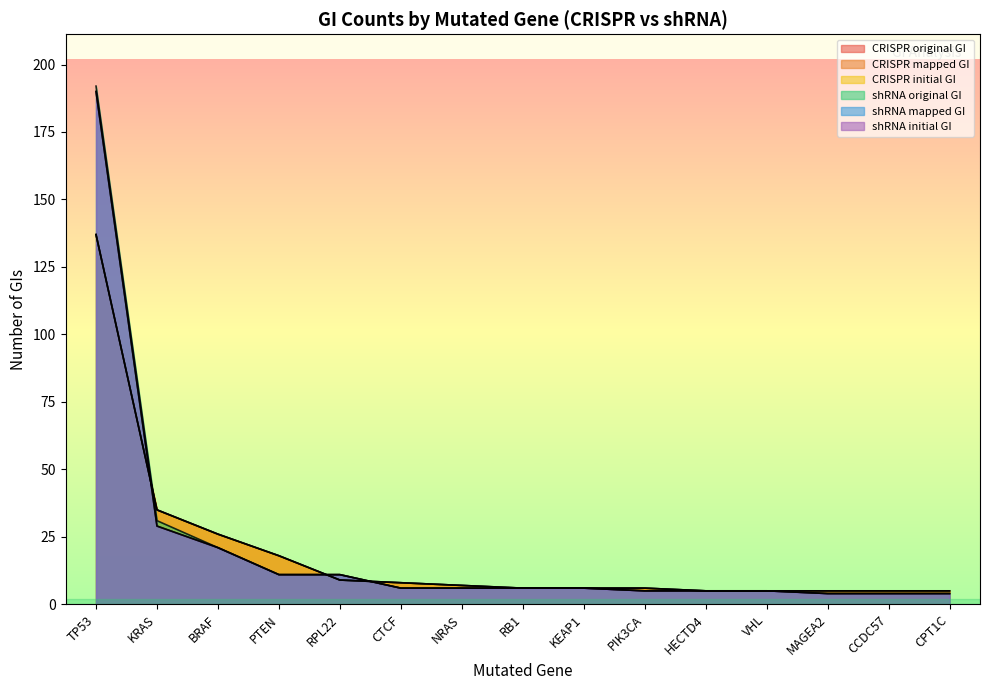

Which category has the highest value across all series?

TP53